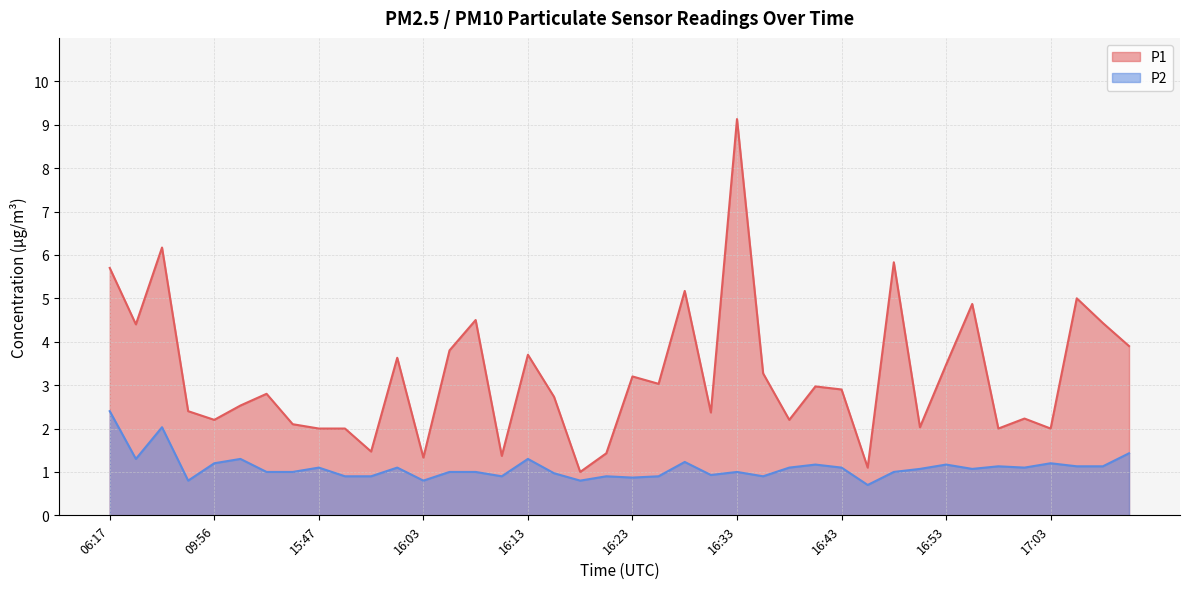

What is the difference between the maximum and second lowest values in the P1 series?

8.0